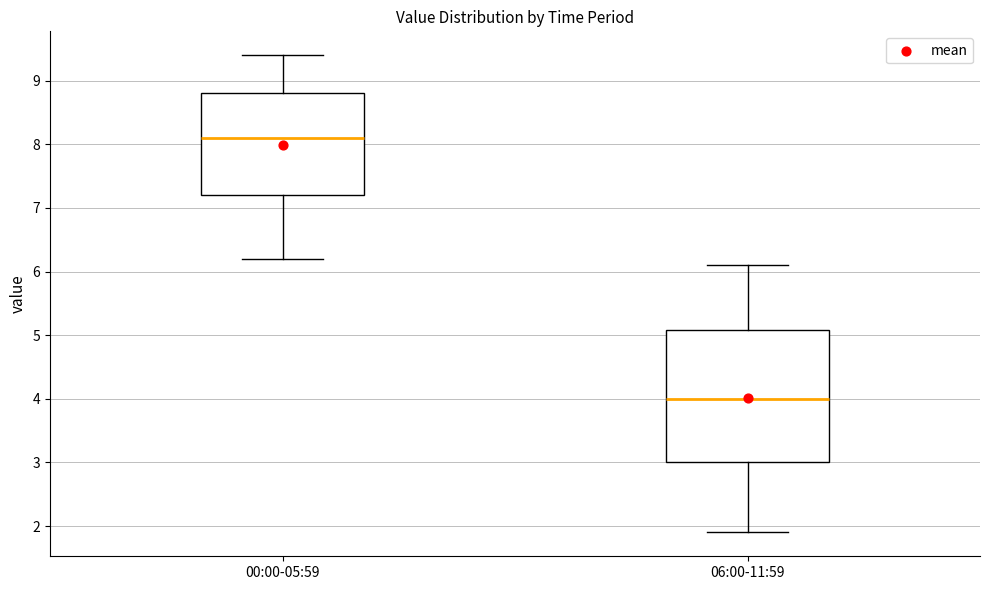

Reading left to right, read every box against the y-axis: the position of its median line, the range the box covers, and the ends of its whiskers. The values are not printed on the chart, so give them approximately, as read against the axis.

00:00-05:59: median 8.1, box 7.2 to 8.8, whiskers 6.2 to 9.4
06:00-11:59: median 4.0, box 3.0 to 5.1, whiskers 1.9 to 6.1